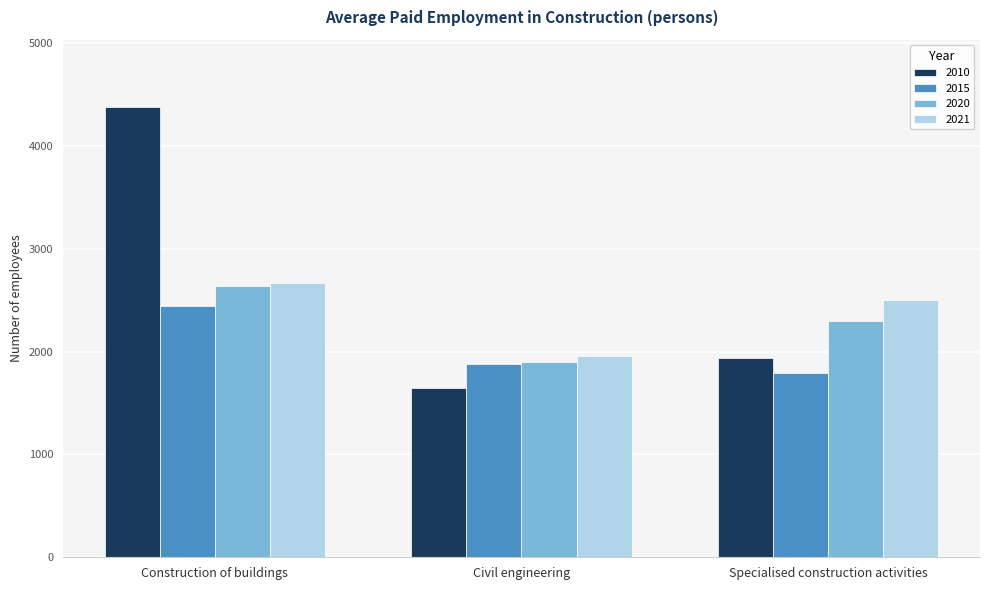

How many data points in 2015 are less than 1883?

1